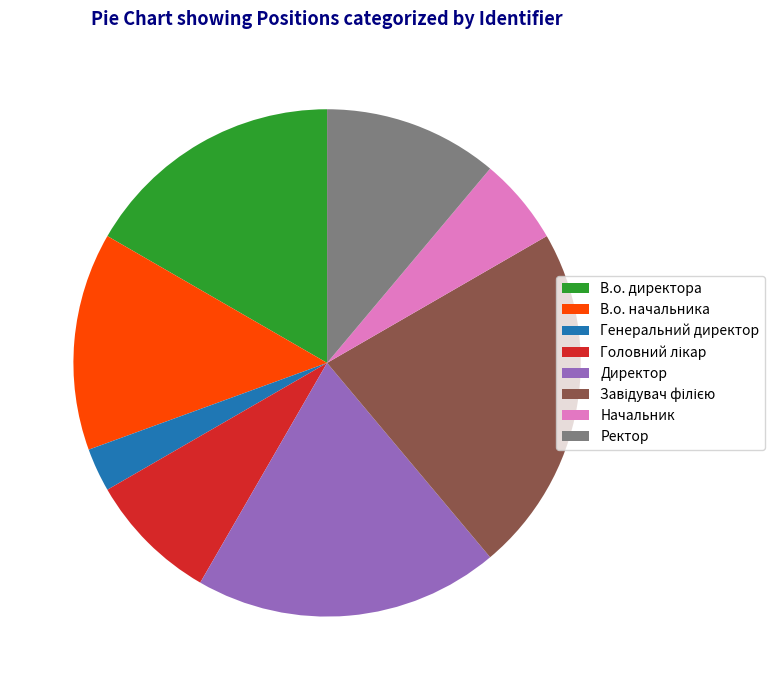

Approximately how many times larger is the value at В.о. директора compared to Начальник?

3.0